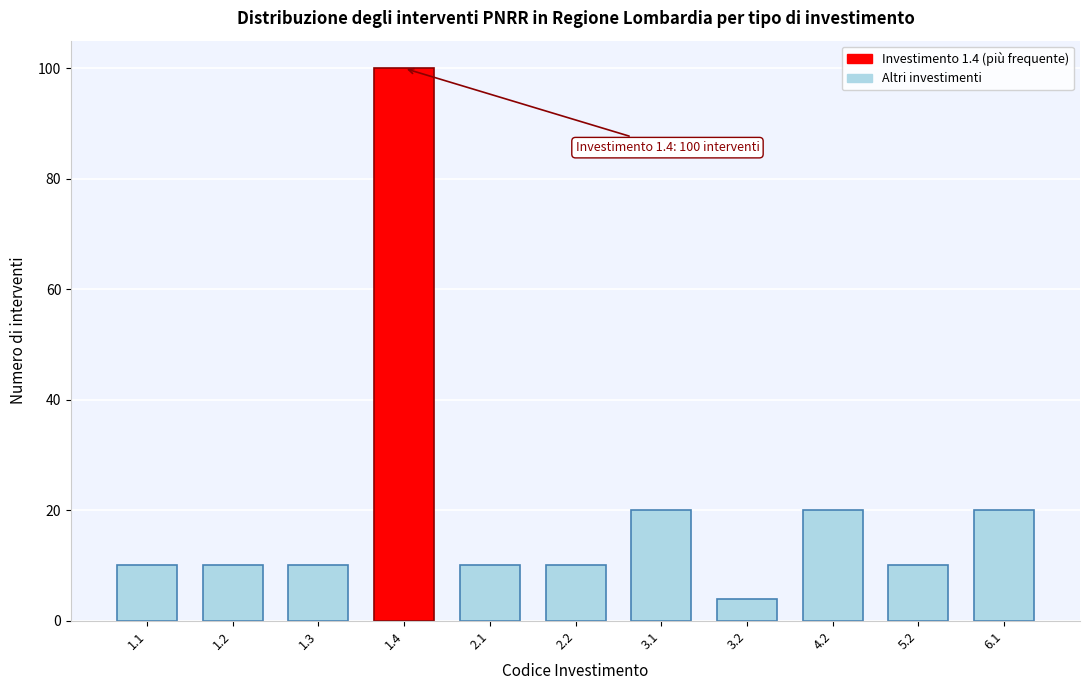

Reading left to right, transcribe all the data shown in this chart.

1.1=10	1.2=10	1.3=10	1.4=100	2.1=10	2.2=10	3.1=20	3.2=4	4.2=20	5.2=10	6.1=20